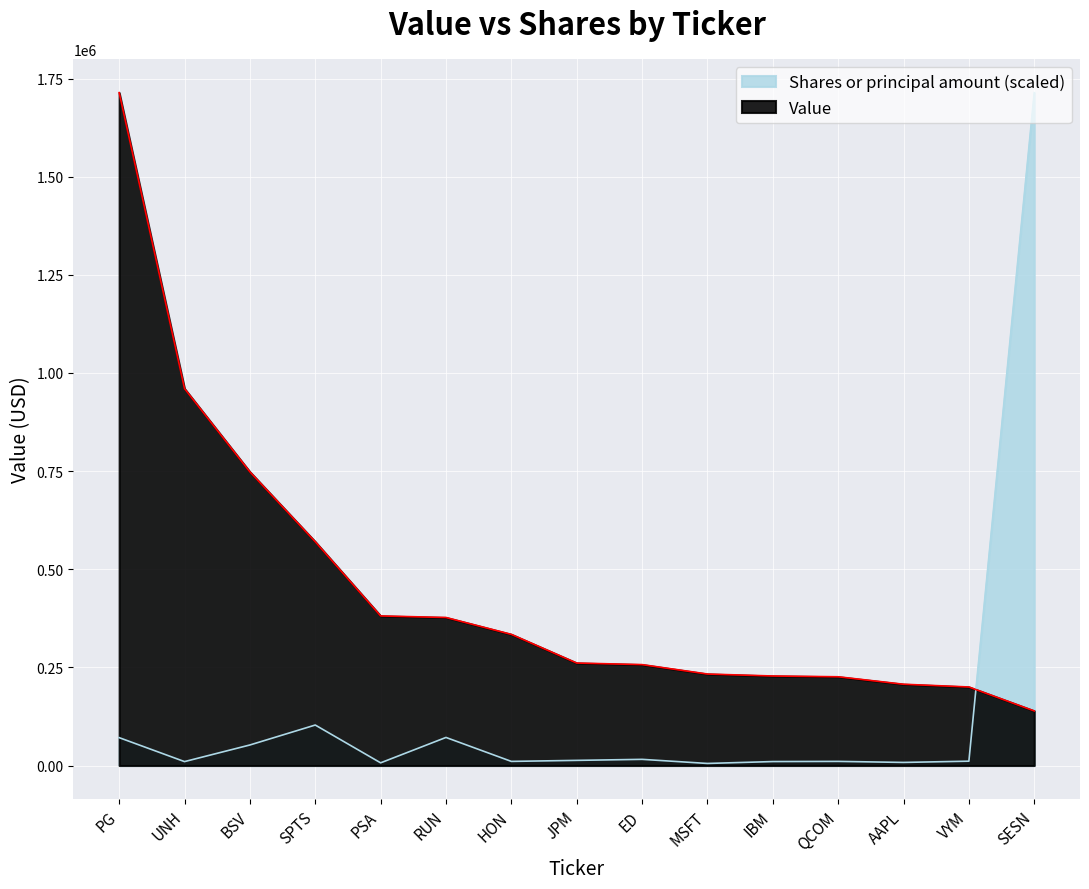

Which series has the largest range (max minus min)?

Shares or principal amount (scaled)